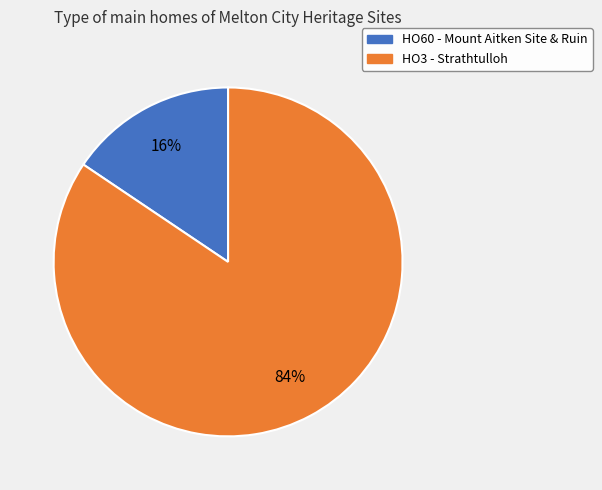

Which slice represents more than half of the pie?

HO3 - Strathtulloh